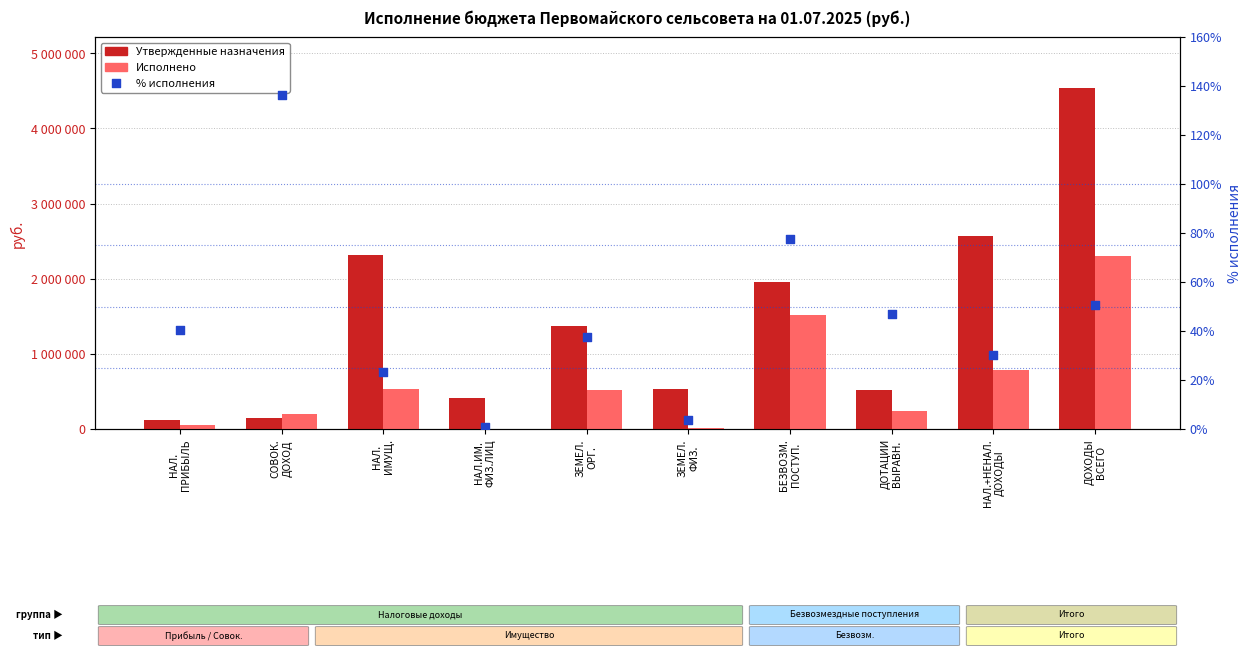

Which series has the largest Y range (max minus min)?

Утвержденные назначения